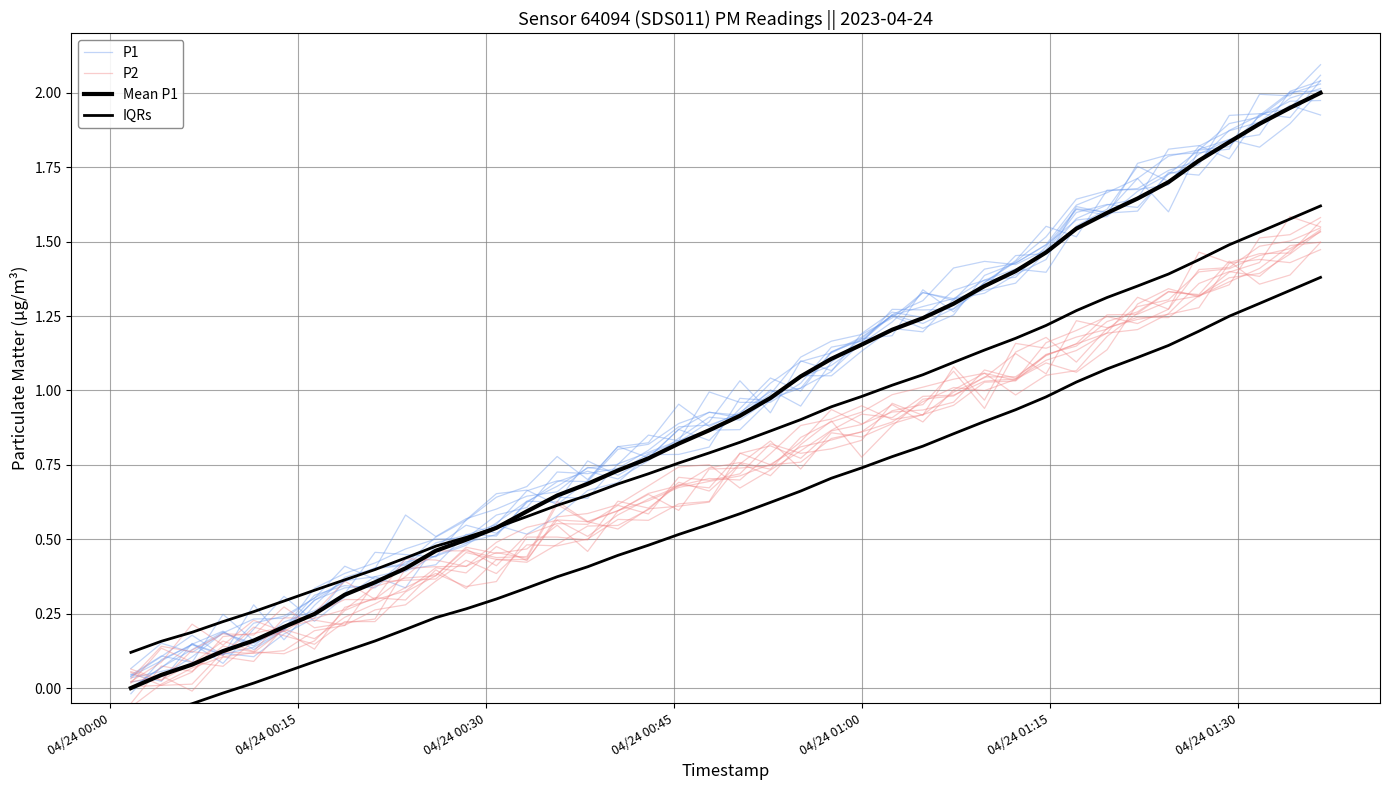

Where is IQRs nearest to the value 0?

04/24 00:00